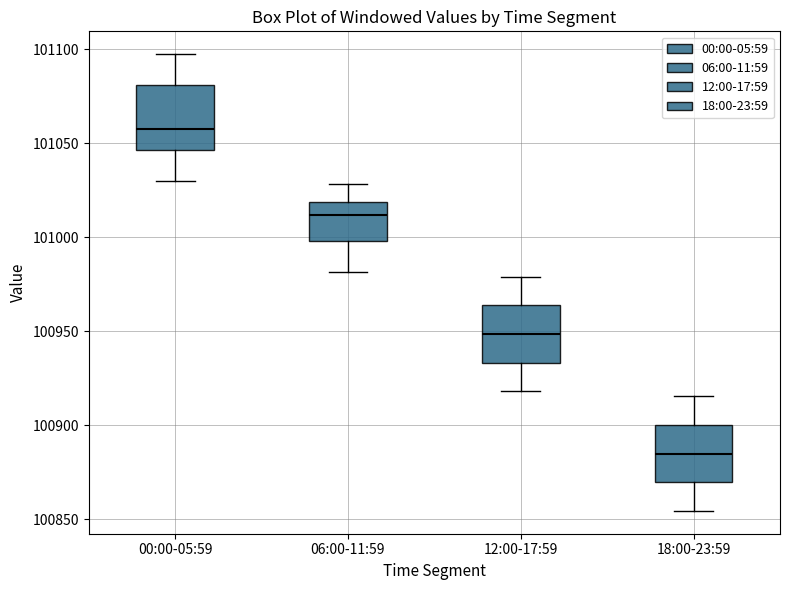

Reading left to right, read every box against the y-axis: the position of its median line, the range the box covers, and the ends of its whiskers. The values are not printed on the chart, so give them approximately, as read against the axis.

00:00-05:59: median 101060, box 101045 to 101080, whiskers 101030 to 101095
06:00-11:59: median 101010, box 101000 to 101020, whiskers 100980 to 101030
12:00-17:59: median 100950, box 100935 to 100965, whiskers 100920 to 100980
18:00-23:59: median 100885, box 100870 to 100900, whiskers 100855 to 100915